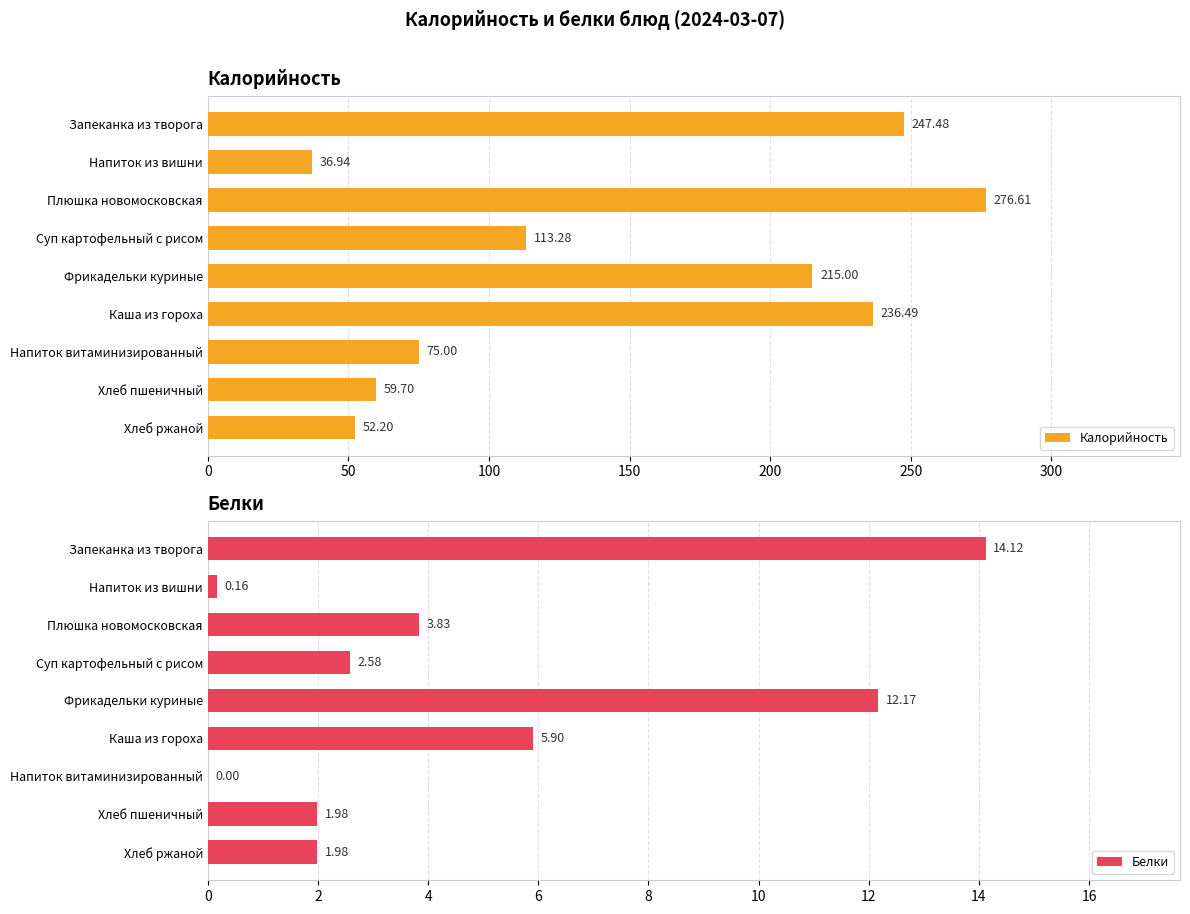

At which label is Калорийность closest to 156?

Суп картофельный с рисом